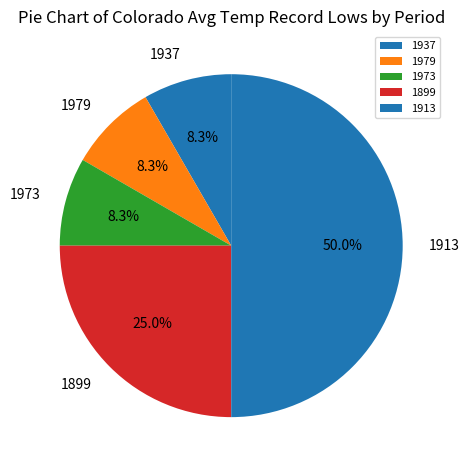

Is the sum of 1937 and 1973 greater than half?

No